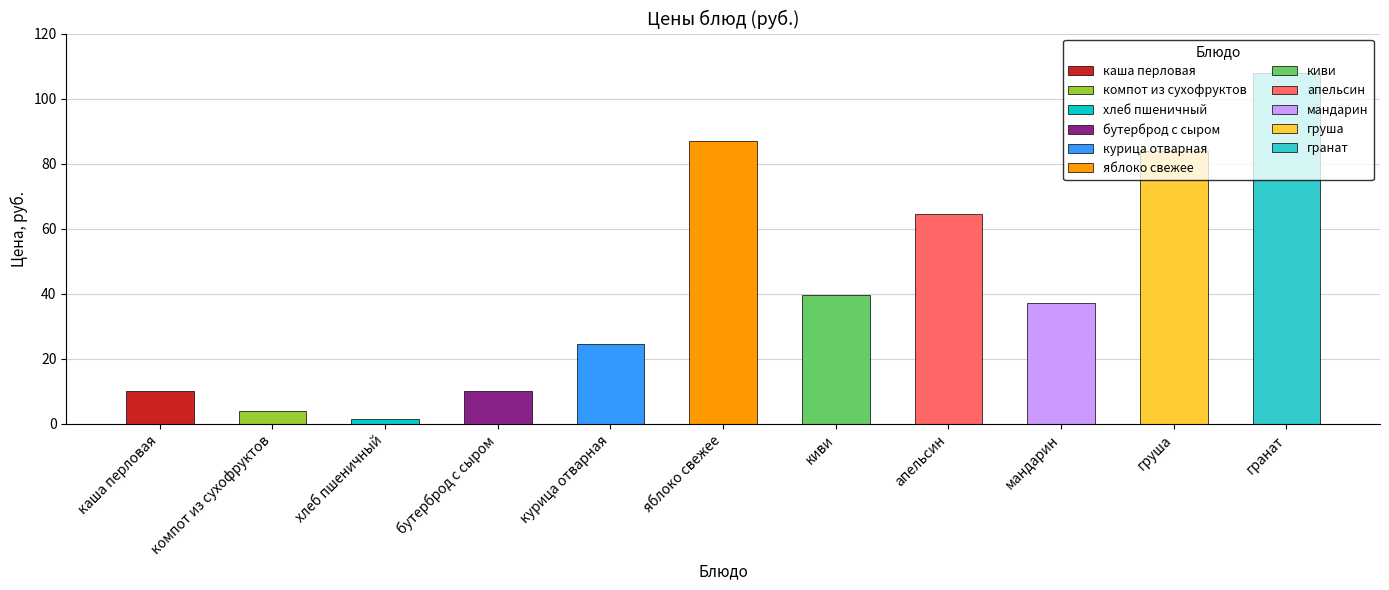

What is the label of the 5th bar from the left?

курица отварная